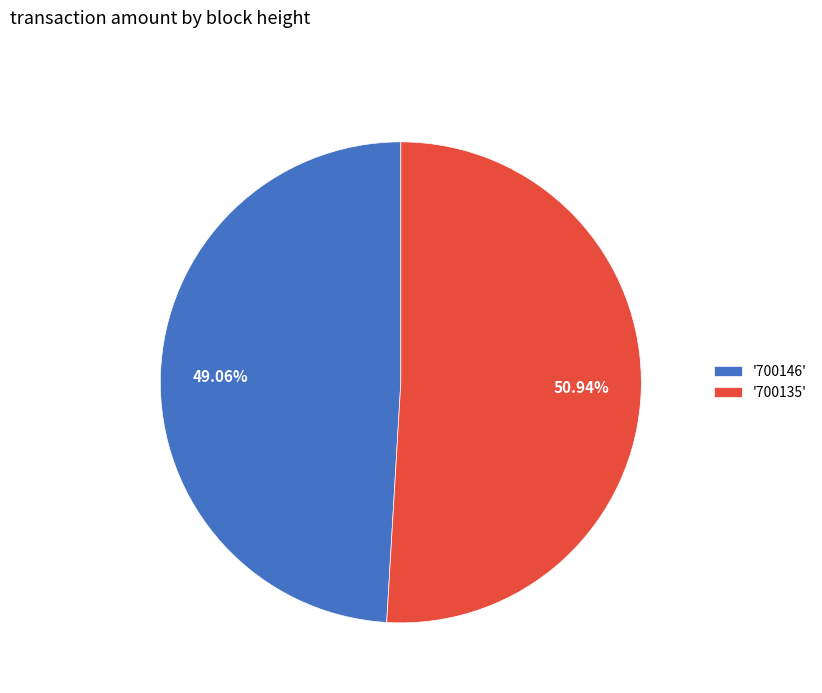

Does any single category account for the majority?

Yes